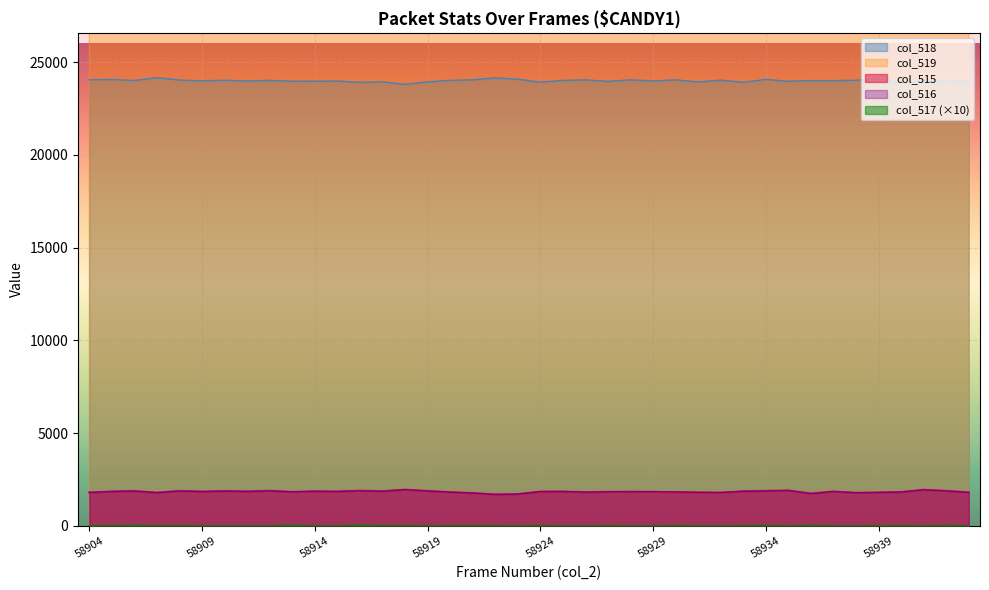

True or false: col_518 and col_515 intersect in this chart.

False